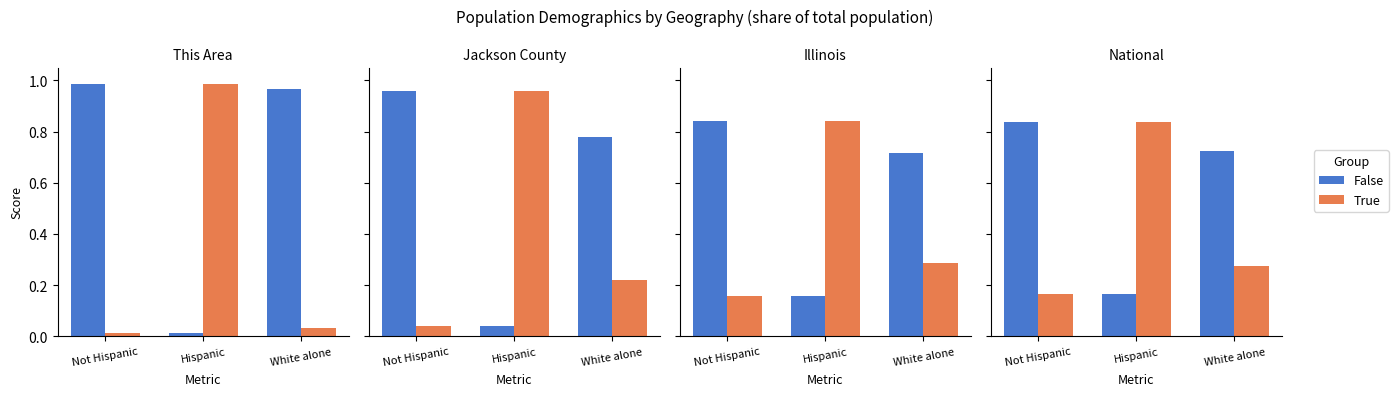

Count the False values in the range 0 to 1.

3